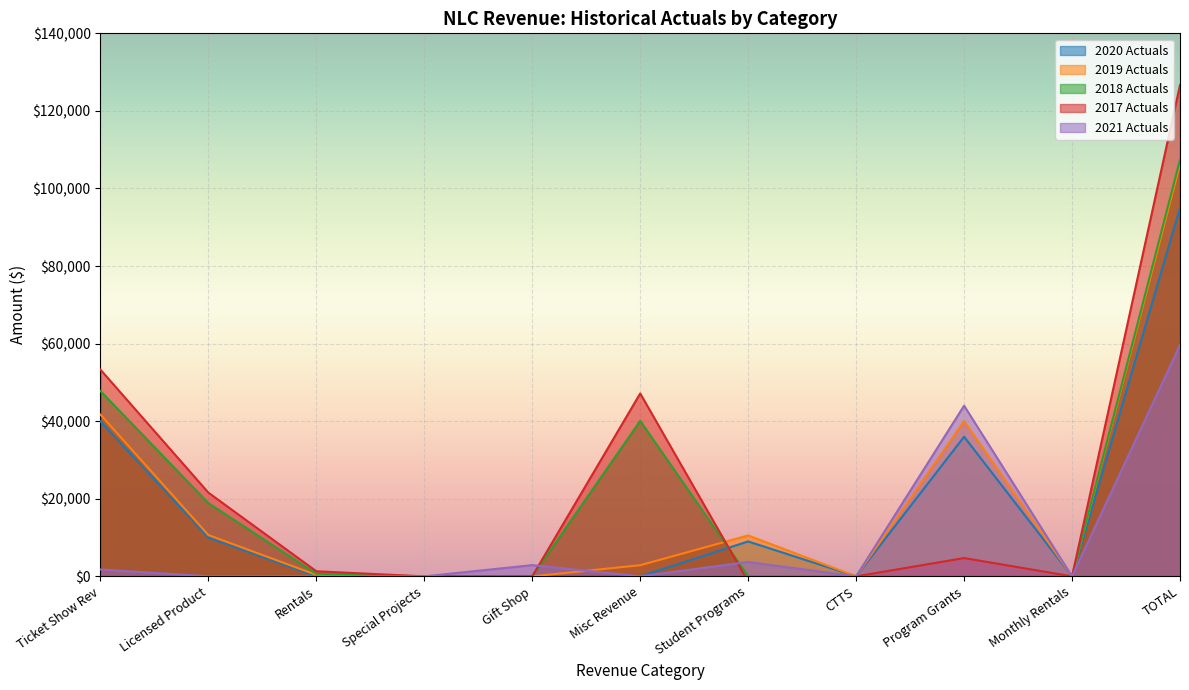

True or false: 2021 Actuals has a value of 4894.7 at Gift Shop.

False